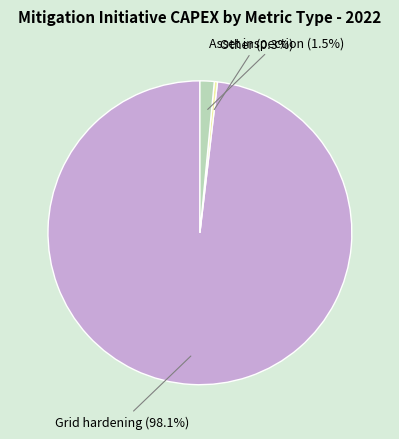

Does Grid hardening represent more than half of the total?

Yes